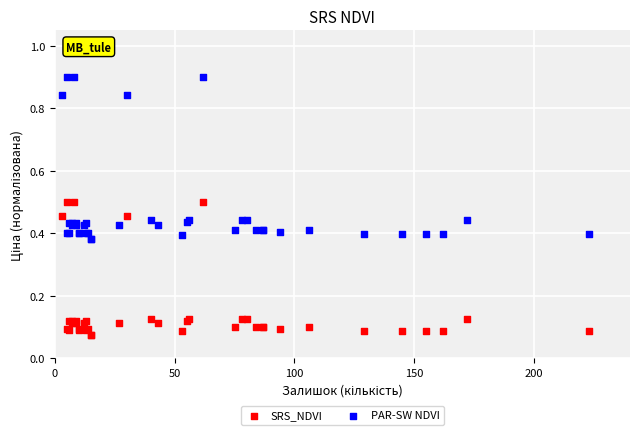

Which series has the widest spread of Y values?

PAR-SW NDVI